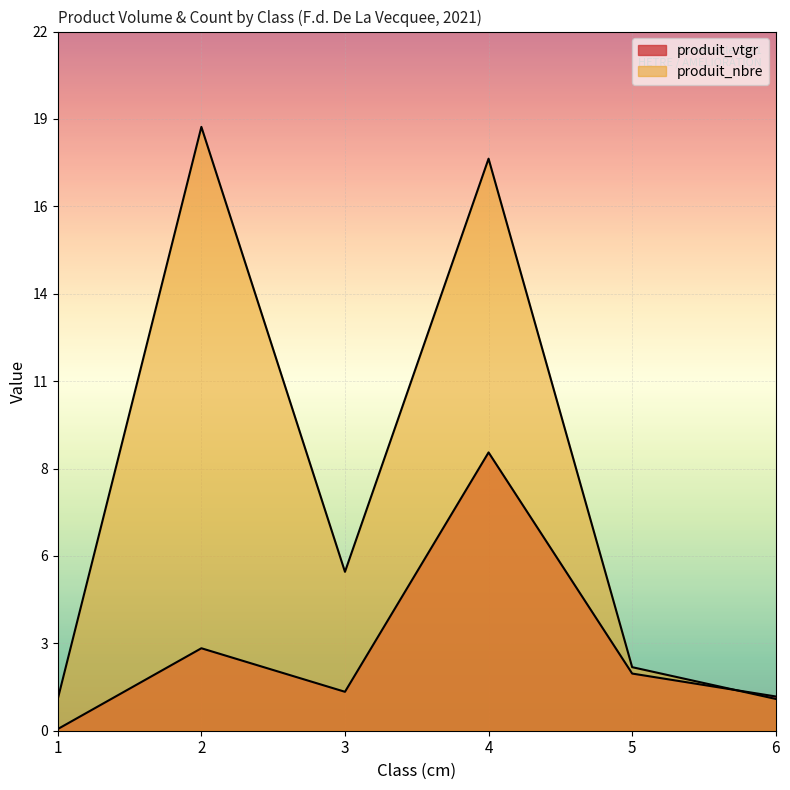

At which label is produit_vtgr closest to 4?

2